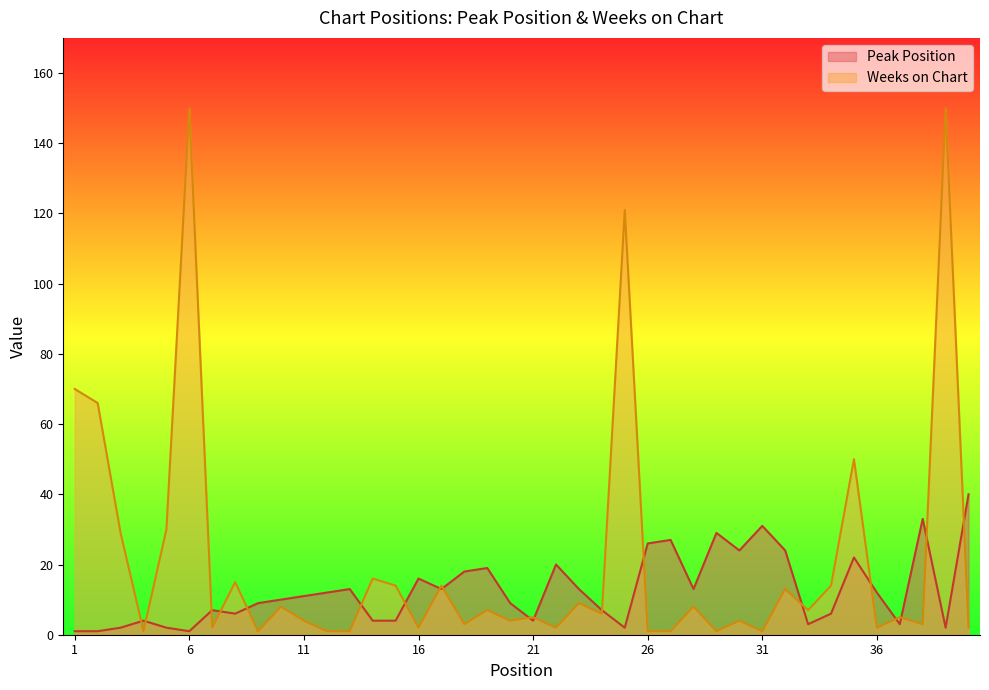

What is the difference between the maximum and minimum values in the Peak Position series?

39